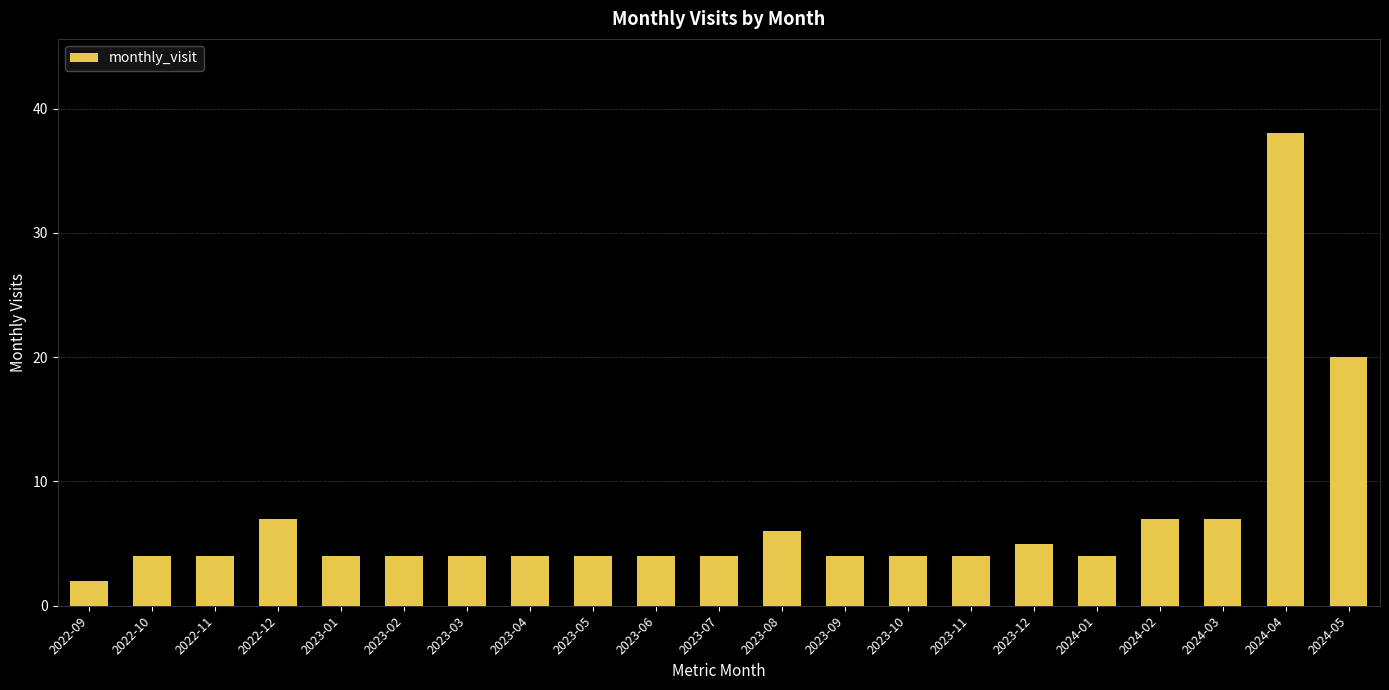

Reading right to left, transcribe all the data shown in this chart.

2024-05=20	2024-04=38	2024-03=7	2024-02=7	2024-01=4	2023-12=5	2023-11=4	2023-10=4	2023-09=4	2023-08=6	2023-07=4	2023-06=4	2023-05=4	2023-04=4	2023-03=4	2023-02=4	2023-01=4	2022-12=7	2022-11=4	2022-10=4	2022-09=2